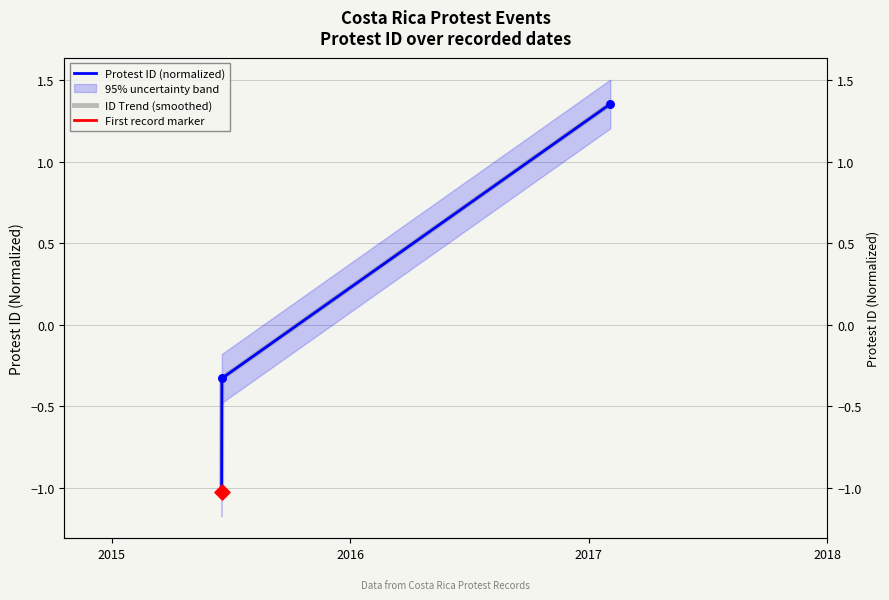

Is the value of Protest ID (normalized) at 2015 greater than the value of ID Trend (smoothed) at 2016?

No